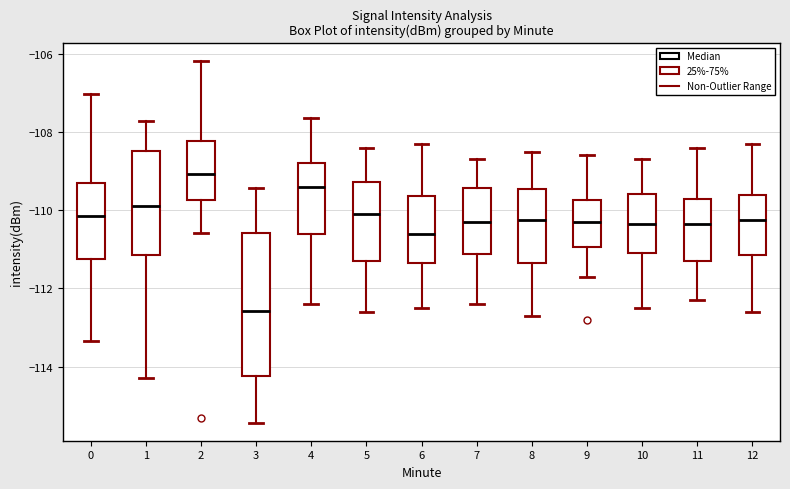

Reading left to right, transcribe this box plot: for each box, give where its median line is, the range the box spans, and where its two whiskers end, as read against the y-axis. The values are not printed on the chart, so give them approximately, as read against the axis.

0: median -110.2, box -111.2 to -109.4, whiskers -113.4 to -107.0
1: median -109.8, box -111.2 to -108.4, whiskers -114.2 to -107.8
2: median -109.0, box -109.8 to -108.2, whiskers -110.6 to -106.2
3: median -112.6, box -114.2 to -110.6, whiskers -115.4 to -109.4
4: median -109.4, box -110.6 to -108.8, whiskers -112.4 to -107.6
5: median -110.0, box -111.2 to -109.2, whiskers -112.6 to -108.4
6: median -110.6, box -111.4 to -109.6, whiskers -112.4 to -108.2
7: median -110.2, box -111.2 to -109.4, whiskers -112.4 to -108.6
8: median -110.2, box -111.4 to -109.4, whiskers -112.6 to -108.4
9: median -110.2, box -111.0 to -109.8, whiskers -111.6 to -108.6
10: median -110.4, box -111.0 to -109.6, whiskers -112.4 to -108.6
11: median -110.4, box -111.2 to -109.8, whiskers -112.2 to -108.4
12: median -110.2, box -111.2 to -109.6, whiskers -112.6 to -108.2